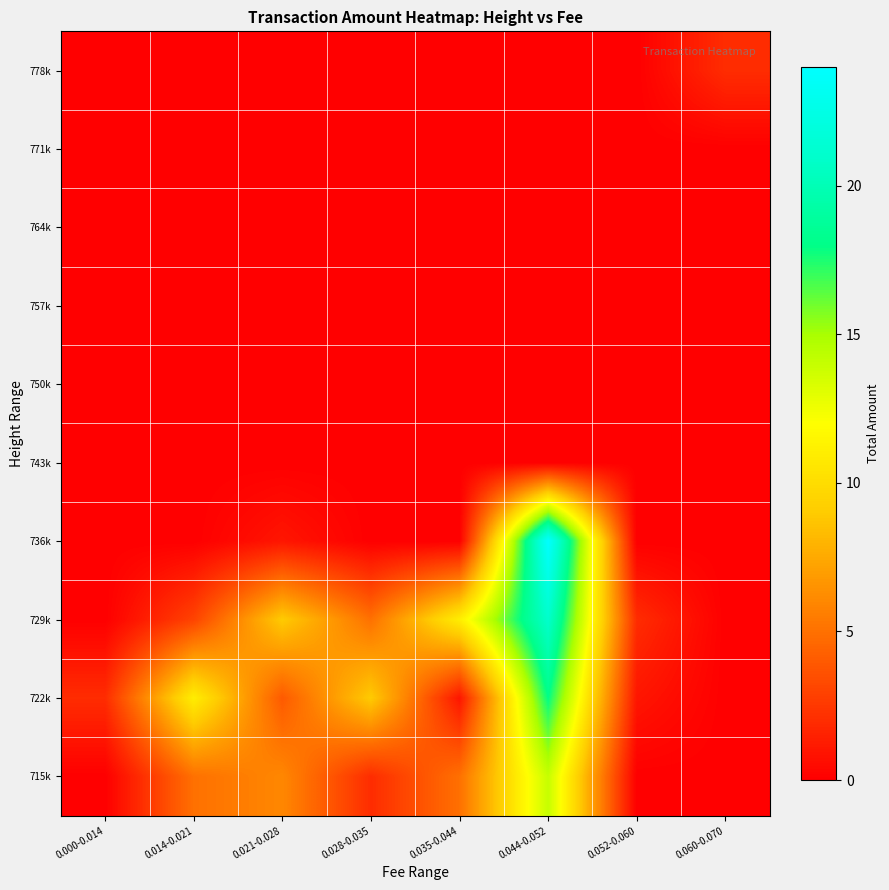

At which category is the sum across all series the highest?

0.044-0.052